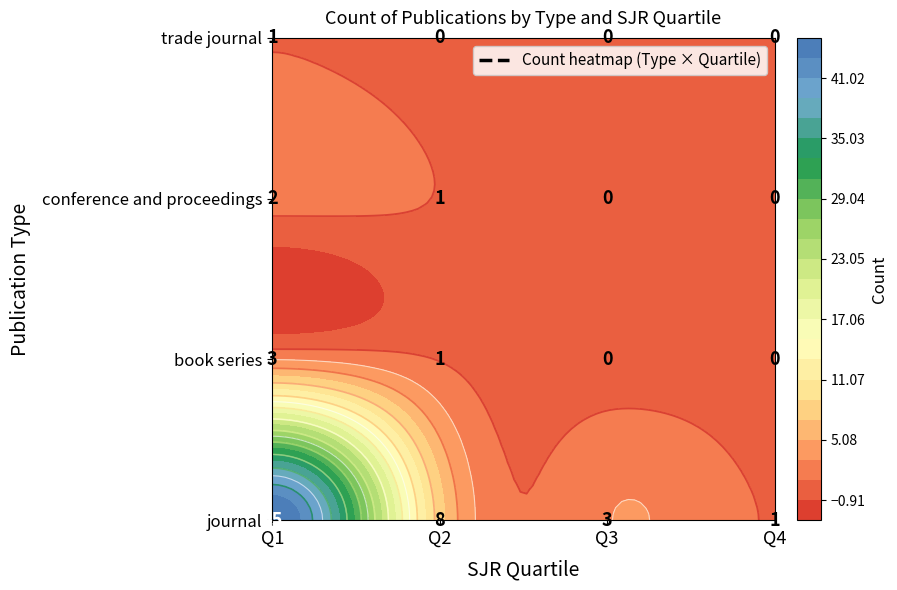

What is the sum of all trade journal values?

1